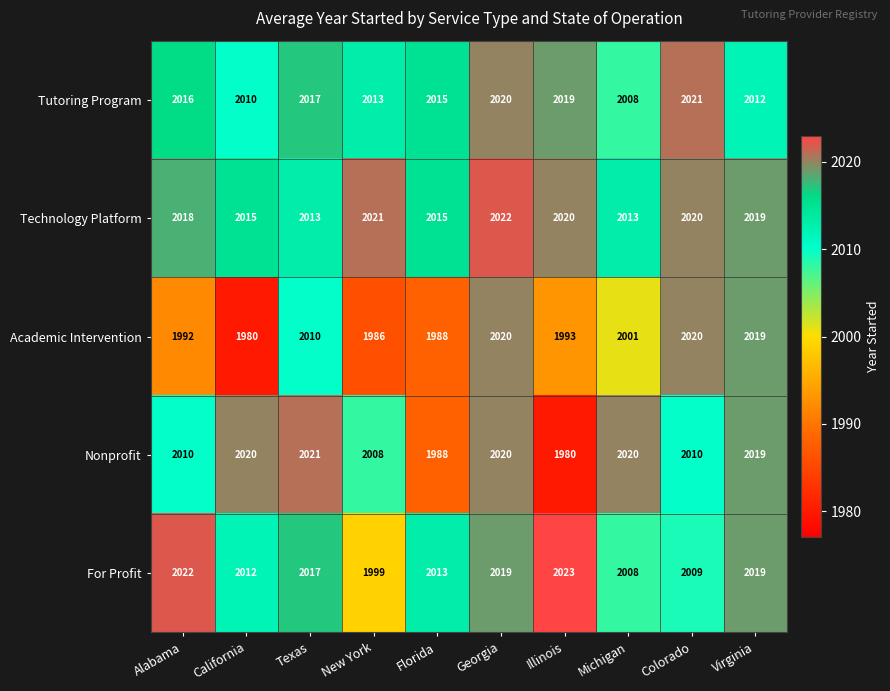

True or false: Nonprofit has a value of 1980 at Illinois.

True